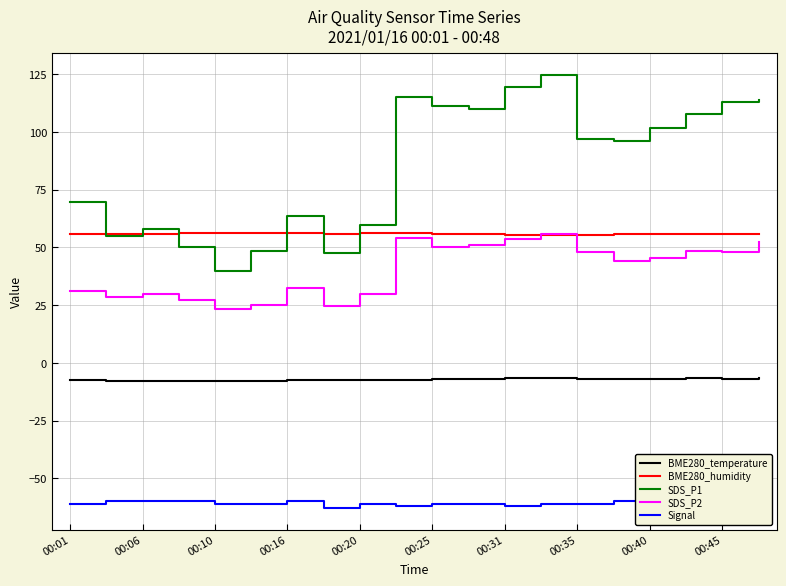

How many values in the SDS_P2 series exceed 45?

10